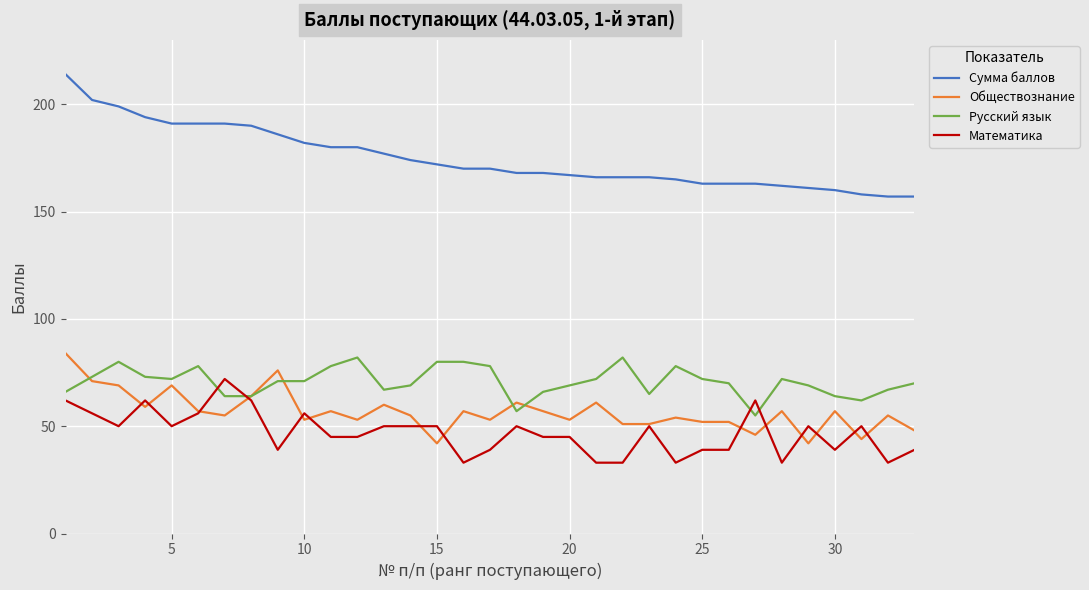

True or false: Русский язык and Сумма баллов cross at least once.

False